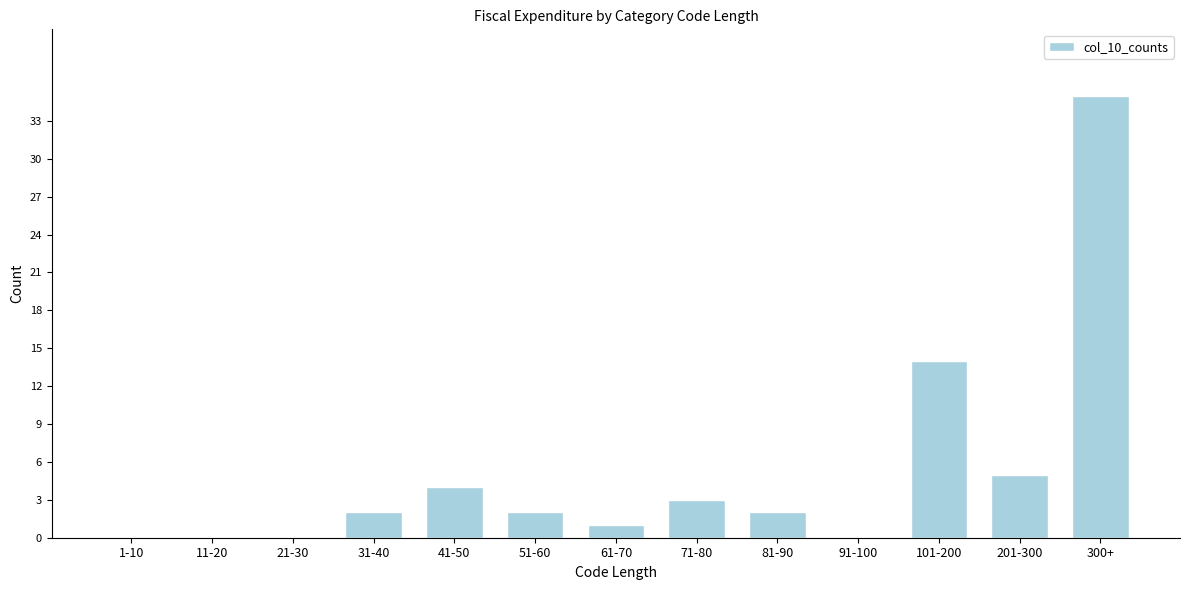

Reading left to right, list all the values displayed in this chart.

1-10=0	11-20=0	21-30=0	31-40=2	41-50=4	51-60=2	61-70=1	71-80=3	81-90=2	91-100=0	101-200=14	201-300=5	300+=35